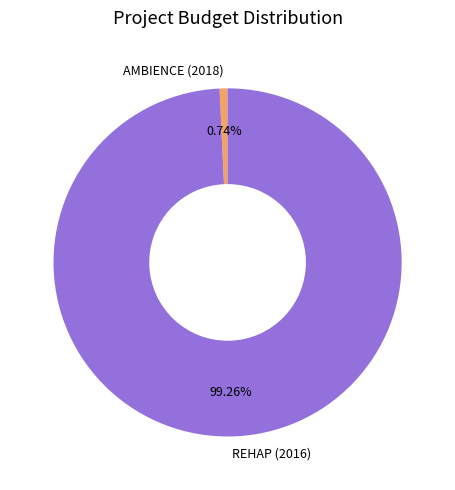

Which slice is the smallest?

AMBIENCE (2018)